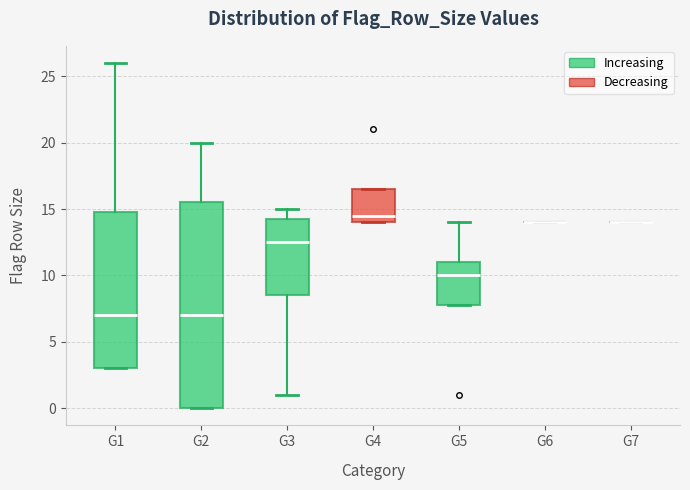

Comparing the boxes themselves (not the whiskers), which one is the tallest?

G2